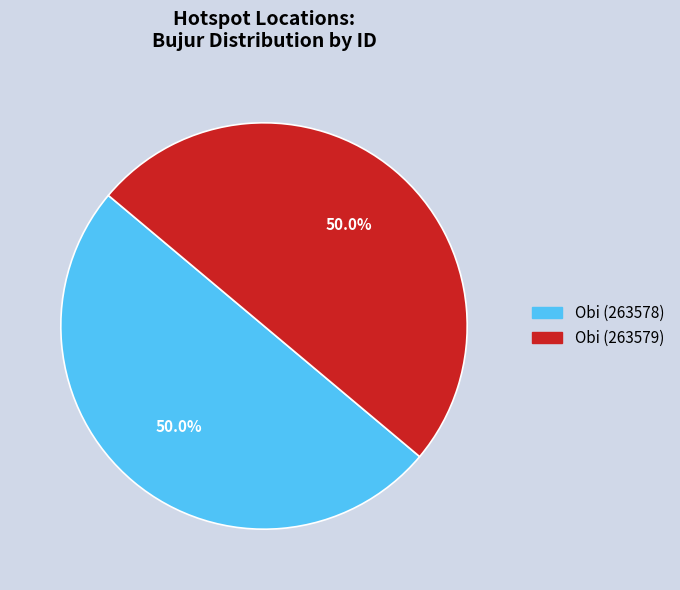

Approximately how many times larger is the value at Obi (263579) compared to Obi (263578)?

1.0